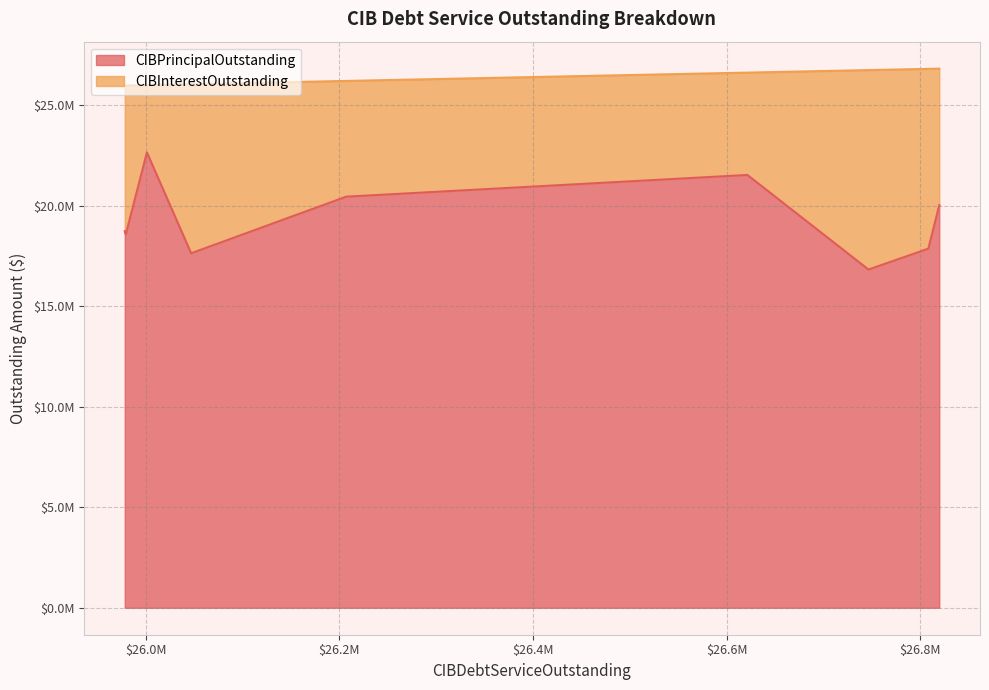

What are all the series names shown in the legend?

CIBPrincipalOutstanding, CIBInterestOutstanding